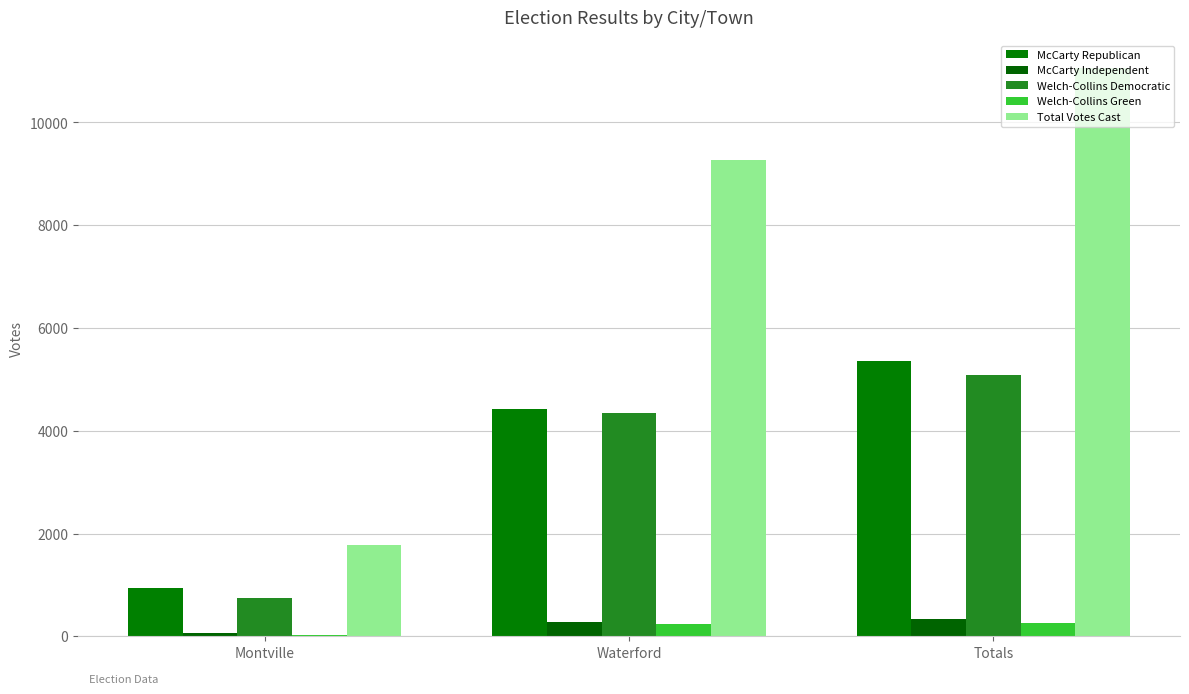

What are all the series names shown in the legend?

McCarty Republican, McCarty Independent, Welch-Collins Democratic, Welch-Collins Green, Total Votes Cast